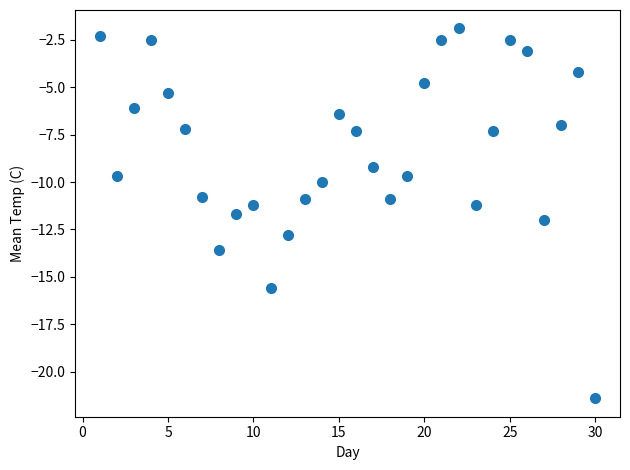

What is the range of Y values (max minus min)?

19.5